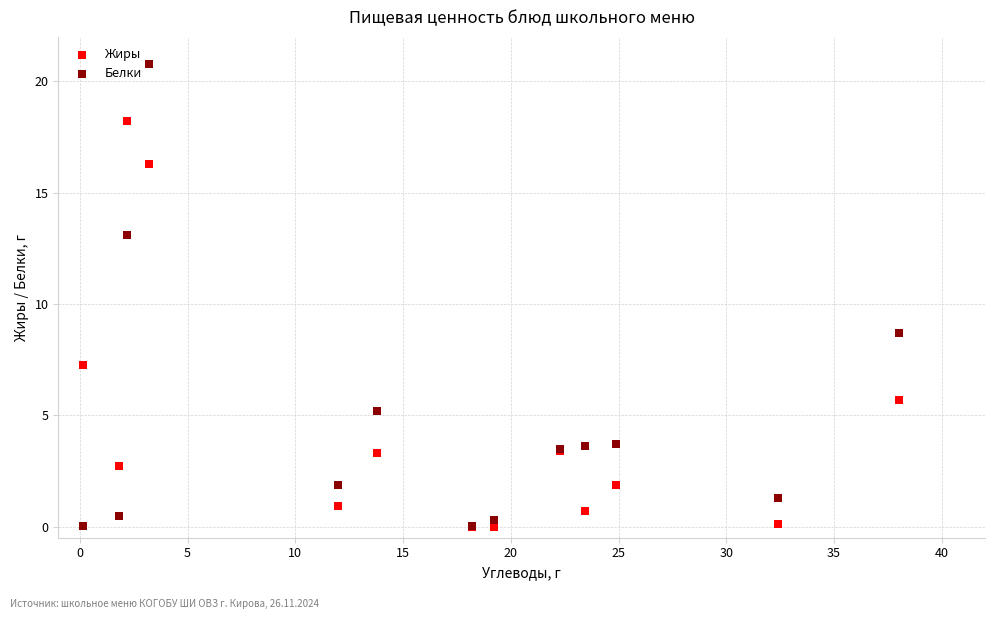

What are all the series names shown in the legend?

Жиры, Белки